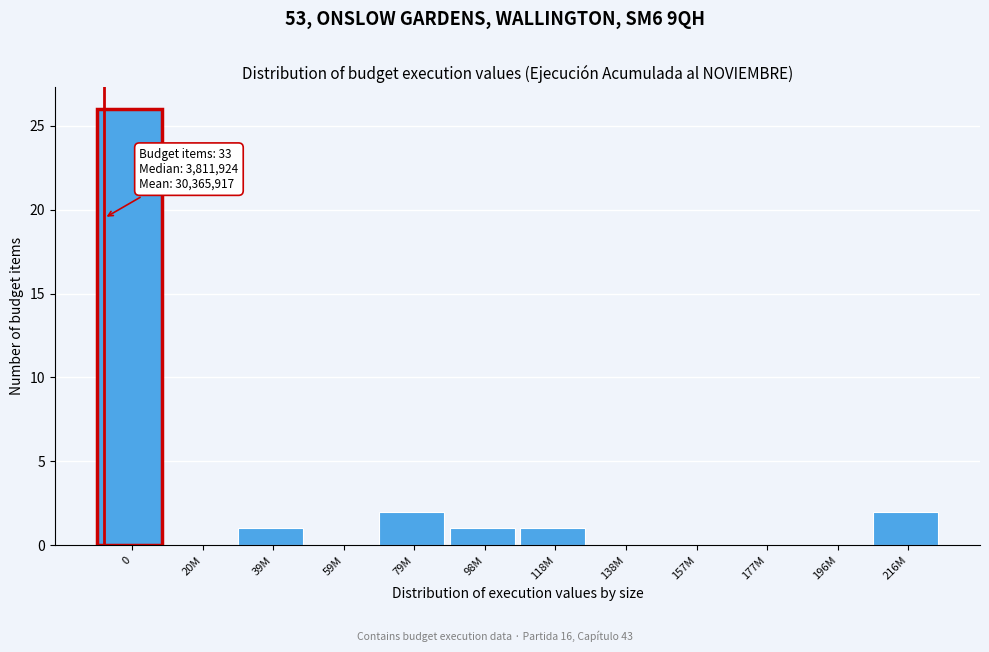

Reading right to left, extract all data points from this chart.

216M=2	196M=0	177M=0	157M=0	138M=0	118M=1	98M=1	79M=2	59M=0	39M=1	20M=0	0=26